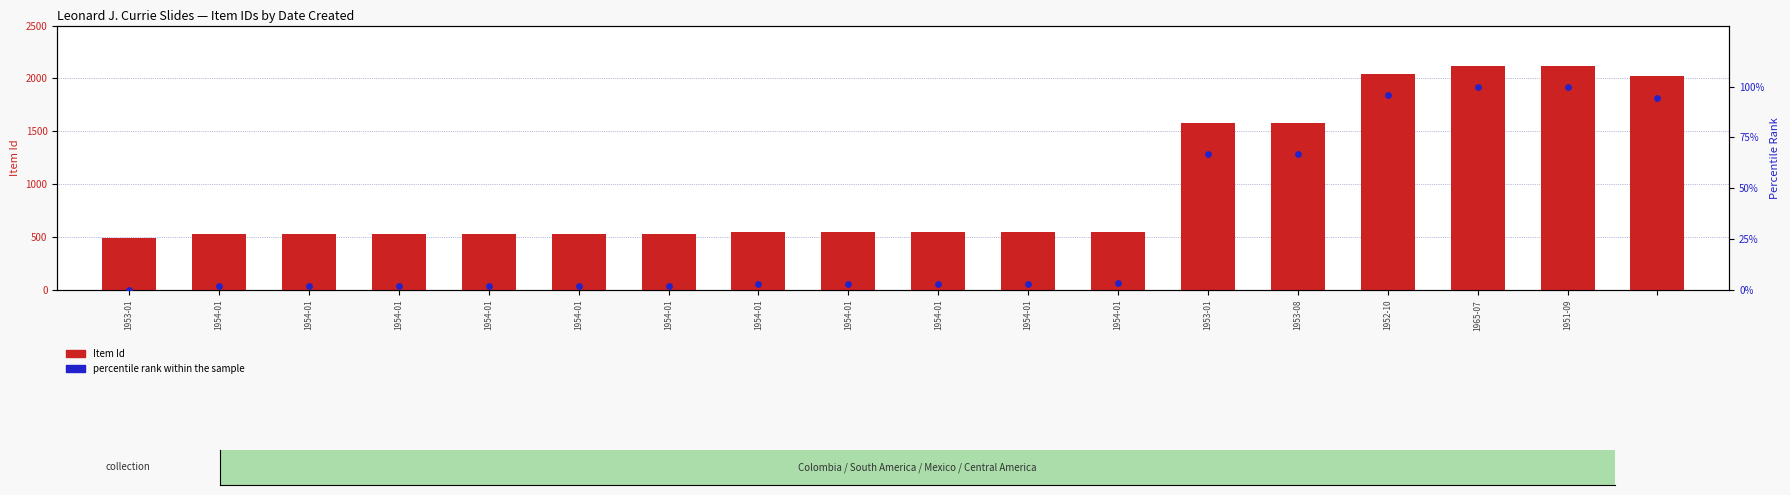

Which series has the largest total across all categories?

Item Id